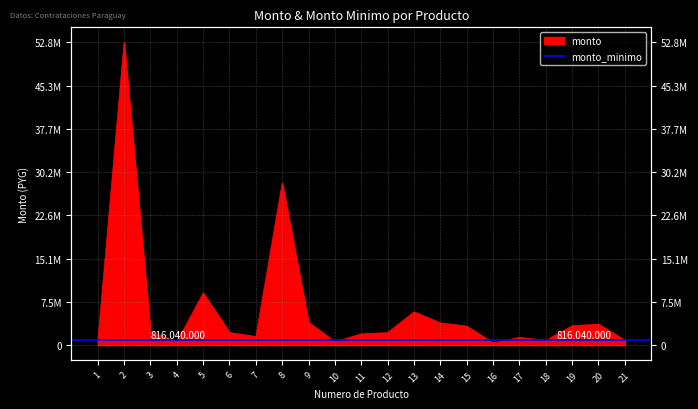

What is the sum of the values at 8 and 4?

28799400